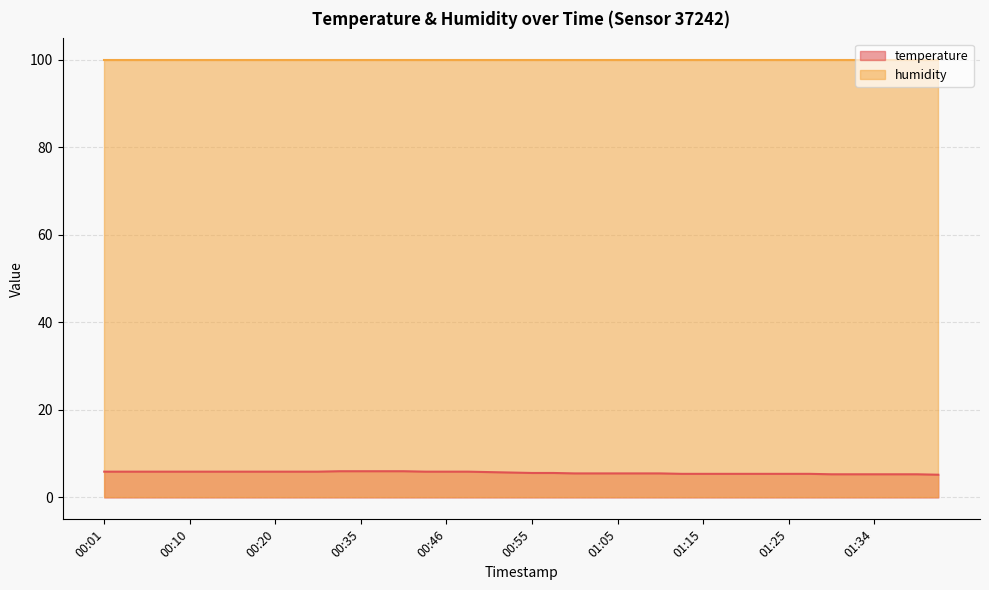

List the labels in order of value, largest first.

00:33, 00:35, 00:38, 00:40, 00:01, 00:03, 00:06, 00:08, 00:10, 00:13, 00:15, 00:18, 00:20, 00:23, 00:25, 00:43, 00:46, 00:48, 00:51, 00:53, 00:55, 00:58, 01:00, 01:03, 01:05, 01:08, 01:10, 01:13, 01:15, 01:17, 01:20, 01:22, 01:25, 01:27, 01:29, 01:32, 01:34, 01:37, 01:39, 01:42